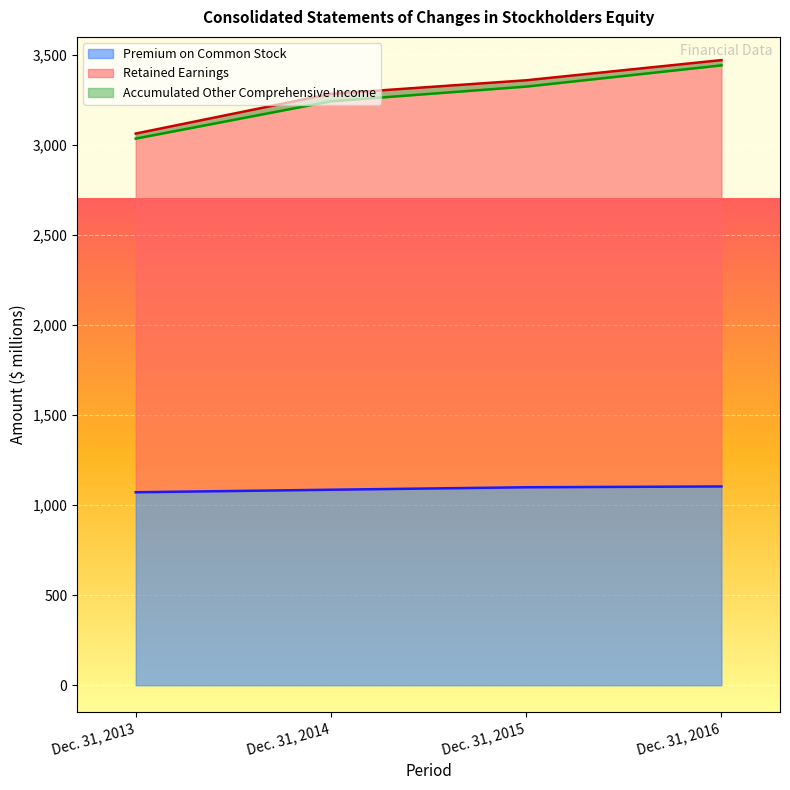

What is the difference between the maximum and second lowest values in the Premium on Common Stock series?

18.2